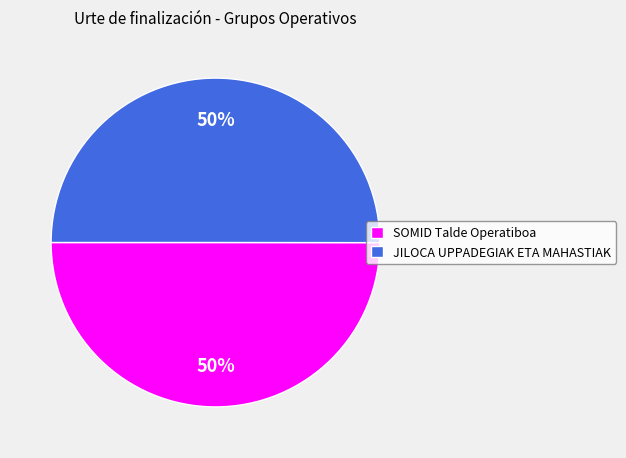

Approximately how many times larger is the value at SOMID Talde Operatiboa compared to JILOCA UPPADEGIAK ETA MAHASTIAK?

1.0